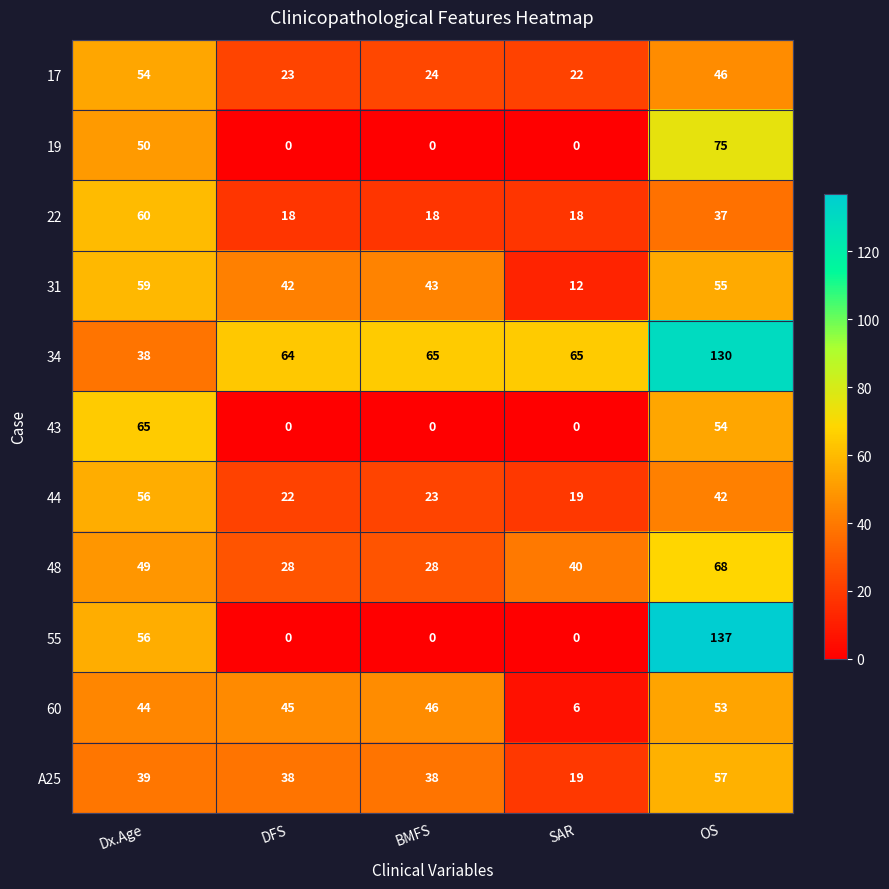

Is it true that 19 equals 0 at BMFS?

True